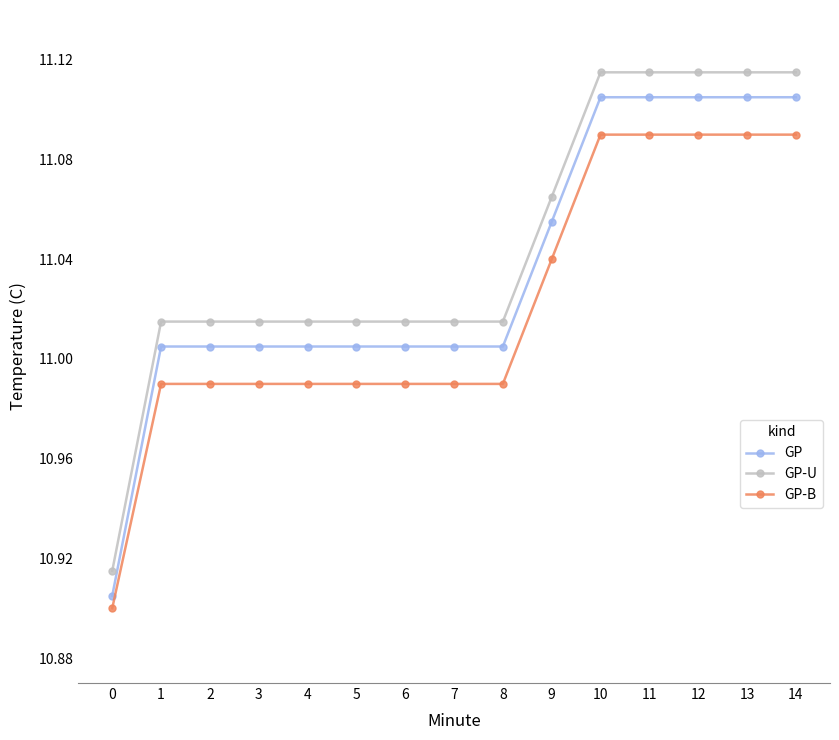

True or false: GP-U and GP intersect in this chart.

False